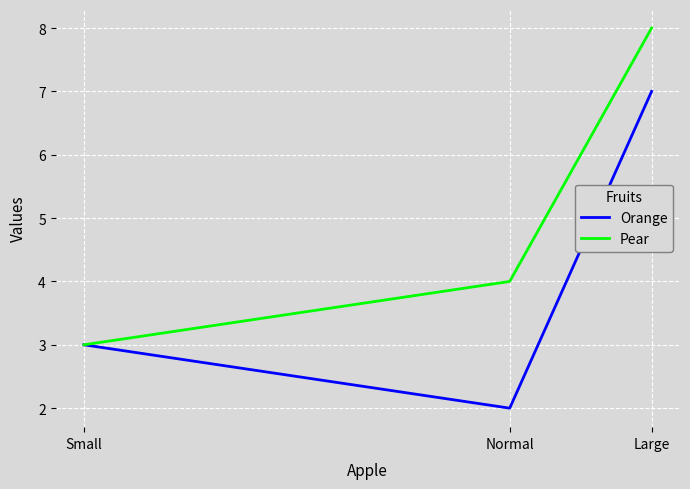

Count the Pear values in the range 3 to 8.

3